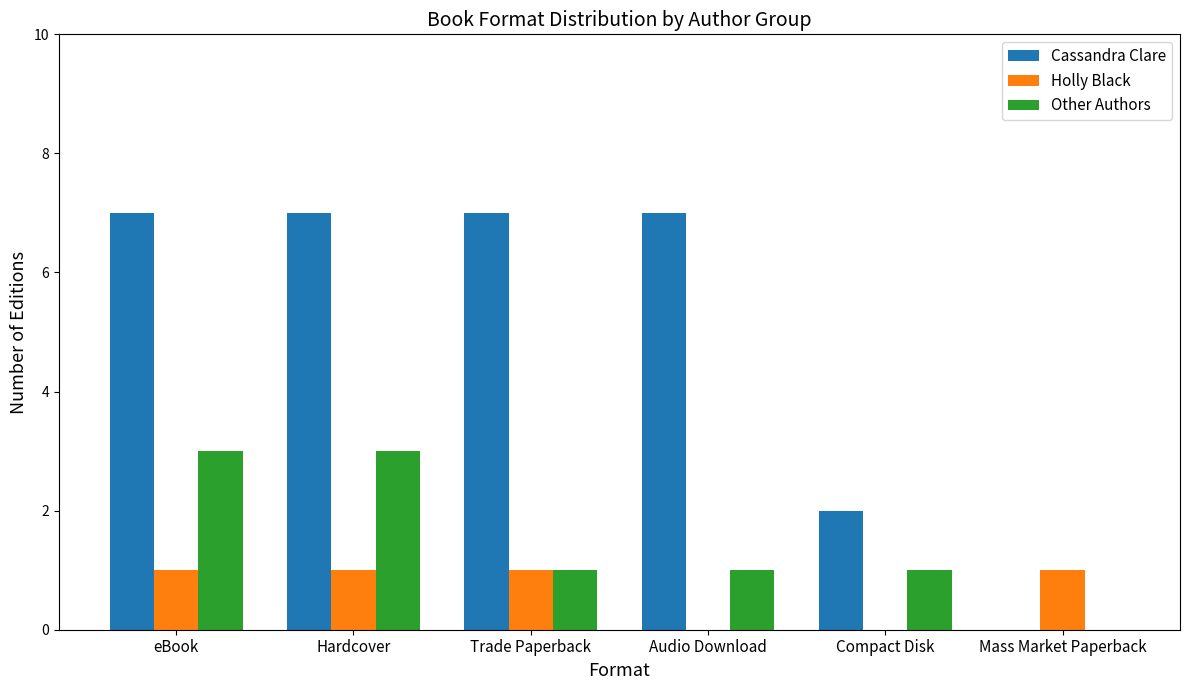

The Other Authors series shows 3 at Hardcover. True or false?

True